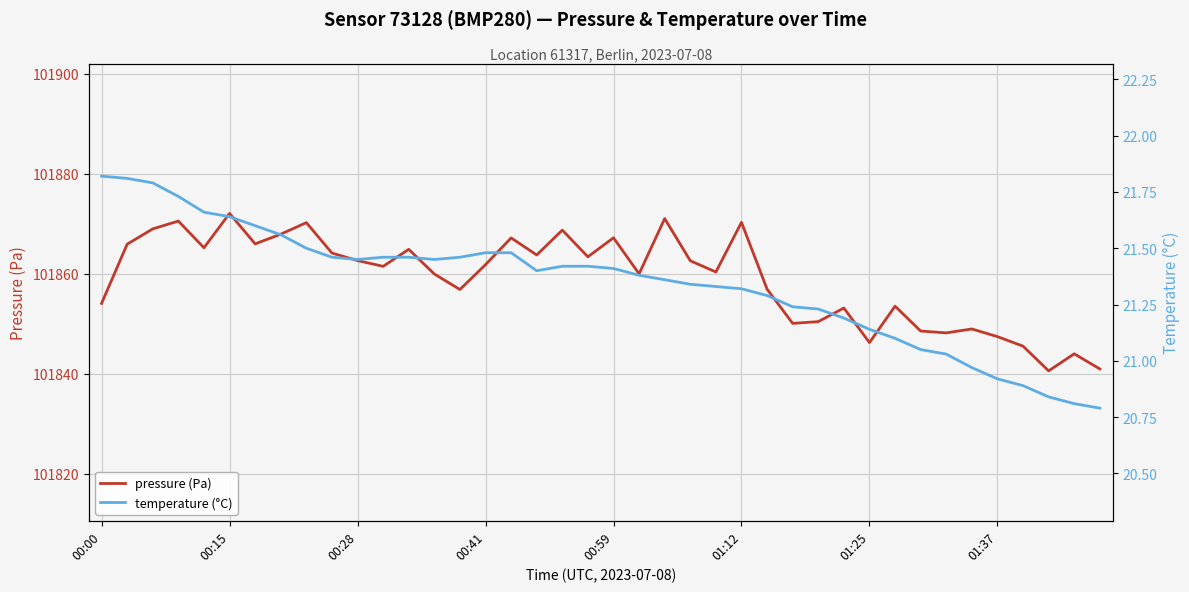

Is it true that pressure (Pa) equals 101861.8 at 00:41?

True